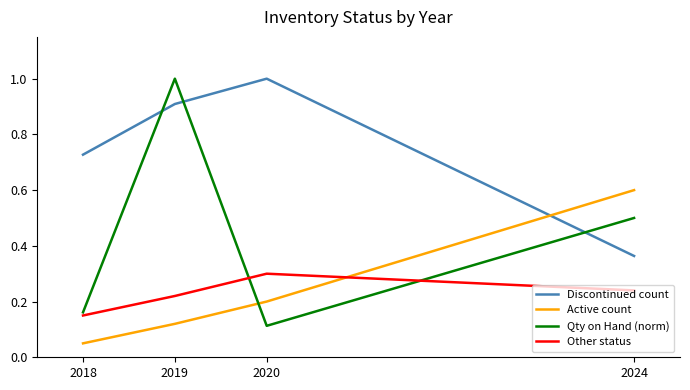

The value of Other status at 2020 is 0.1. True or false?

False